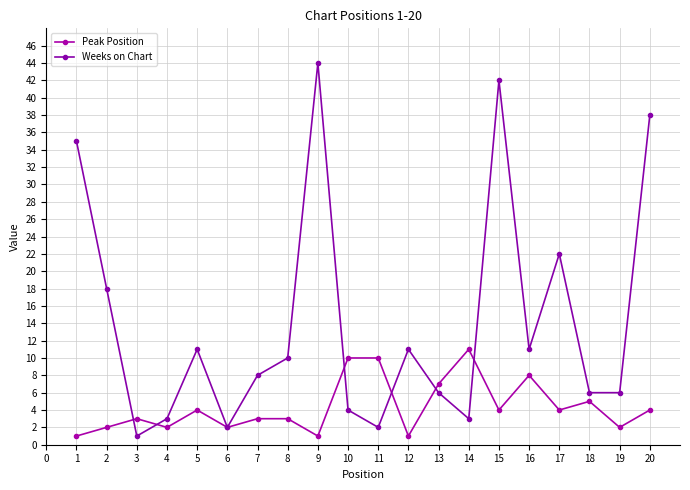

How many lines are shown in the chart?

2